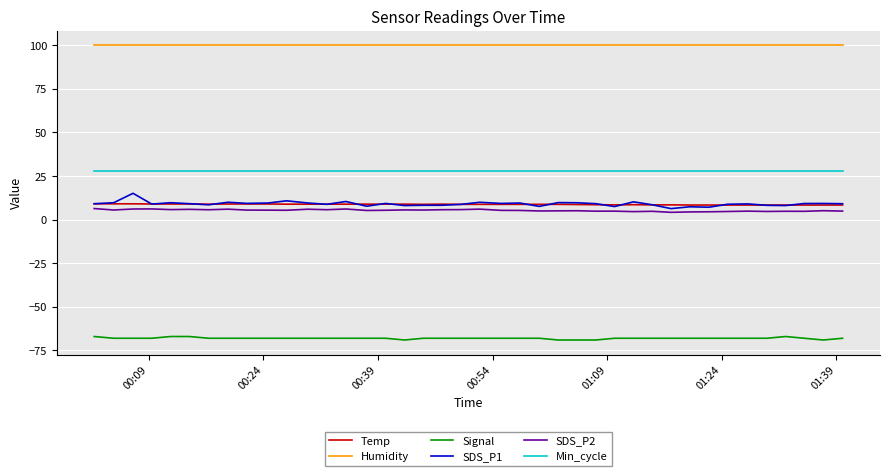

Which series has the largest range (max minus min)?

SDS_P1